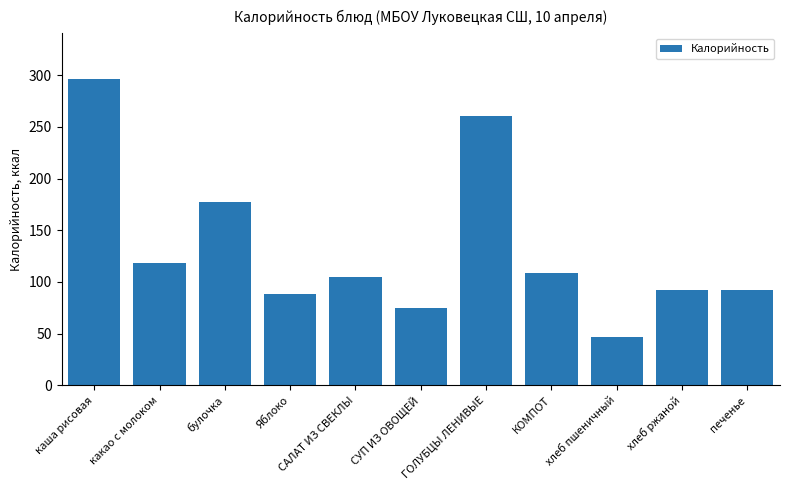

What is the label of the 9th bar from the right?

булочка